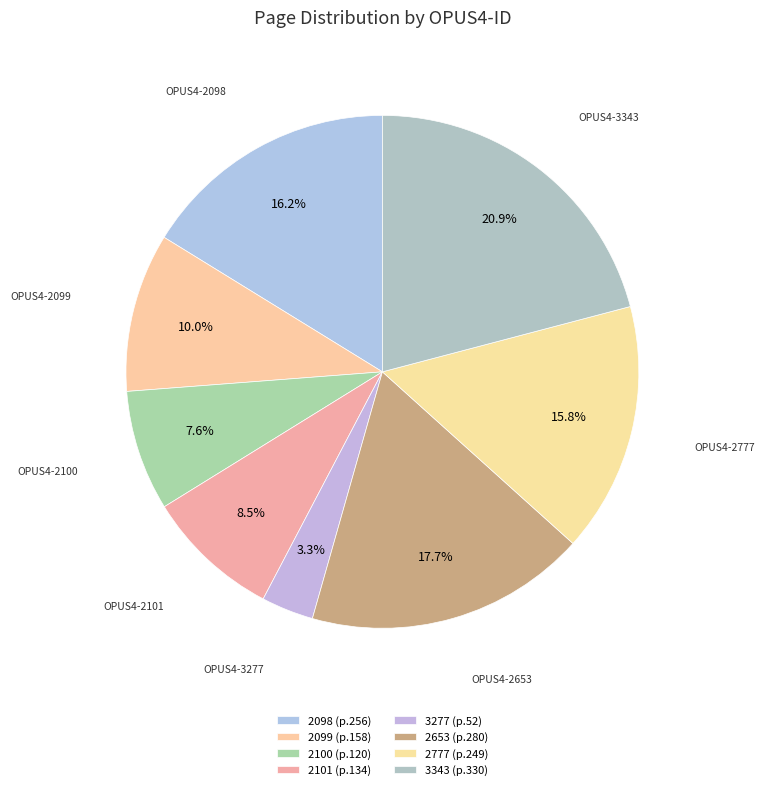

What is the ratio of the value at 2653 to the value at 2098?

1.1